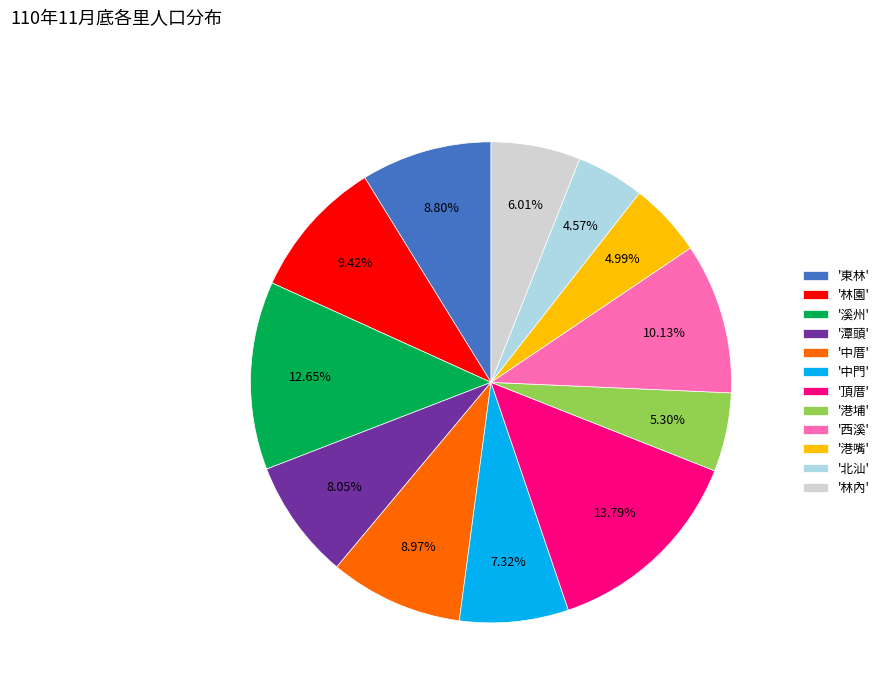

Count the number of slices in the pie.

12